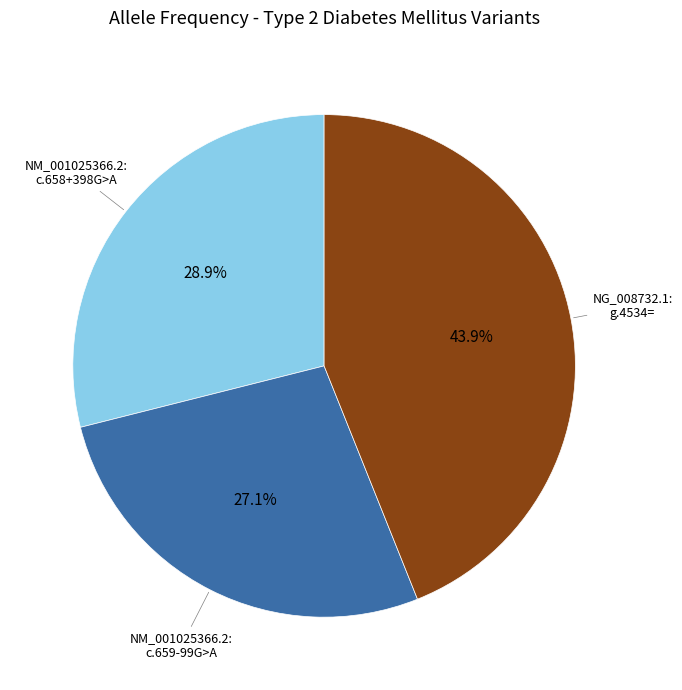

Is there a majority slice in this chart?

No